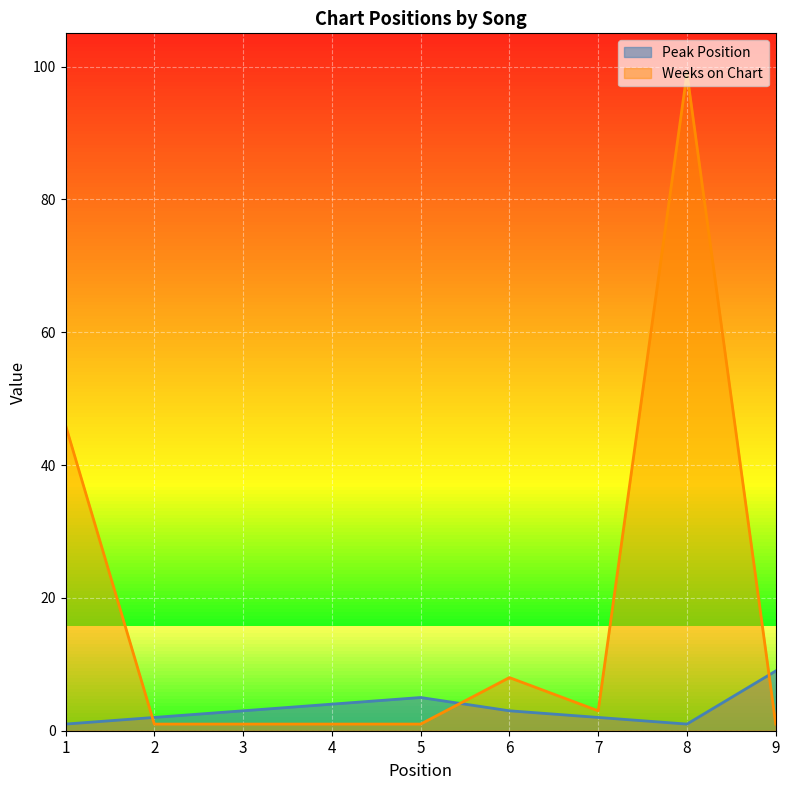

At how many categories does at least one series exceed 86?

1